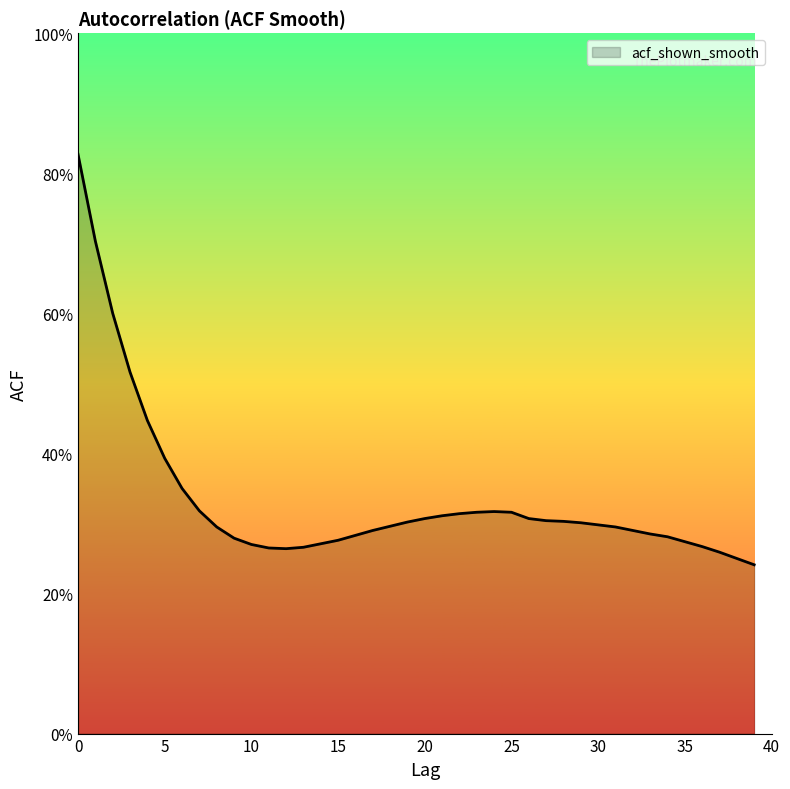

What is the difference between the maximum and minimum values?

0.6